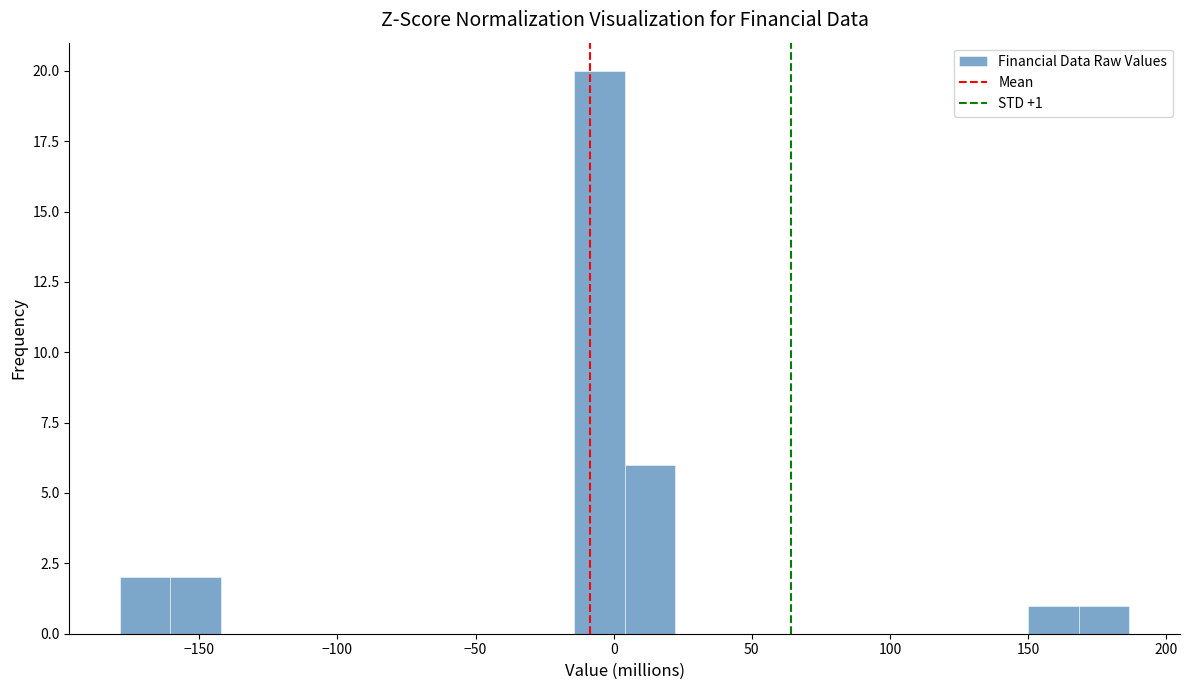

Read against the x-axis, roughly where is the centre of the tallest bar?

-5